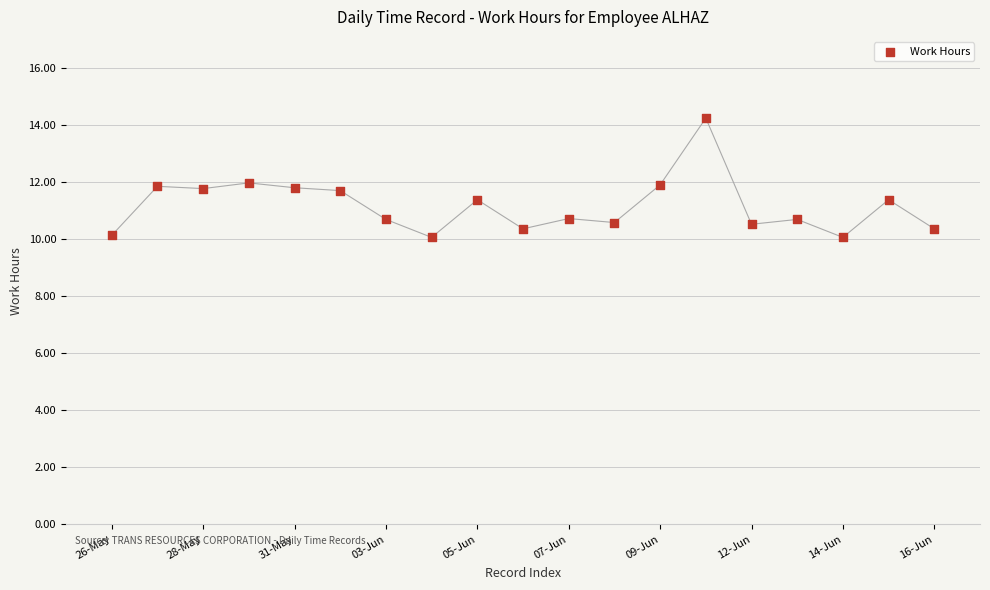

What is the range of Y values (max minus min)?

4.2